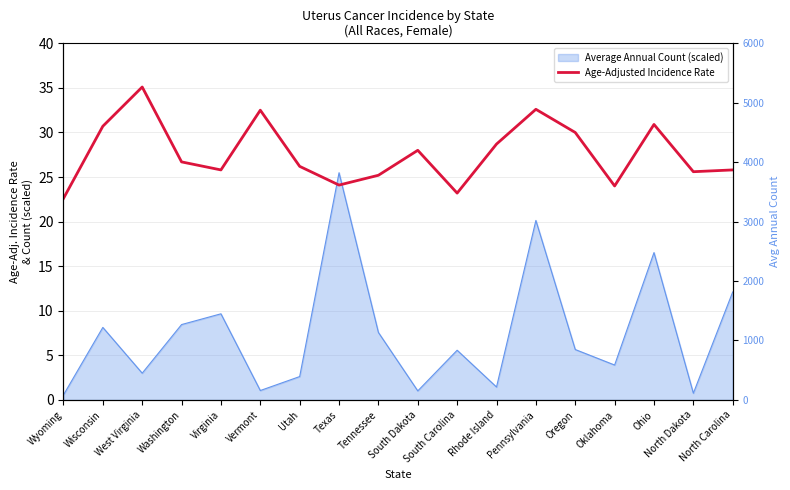

What is the minimum value shown in the chart?

22.6